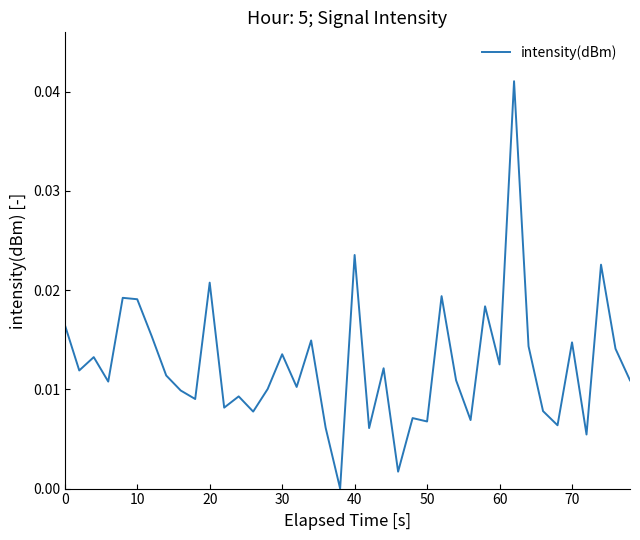

Count the number of values greater than 0.

39